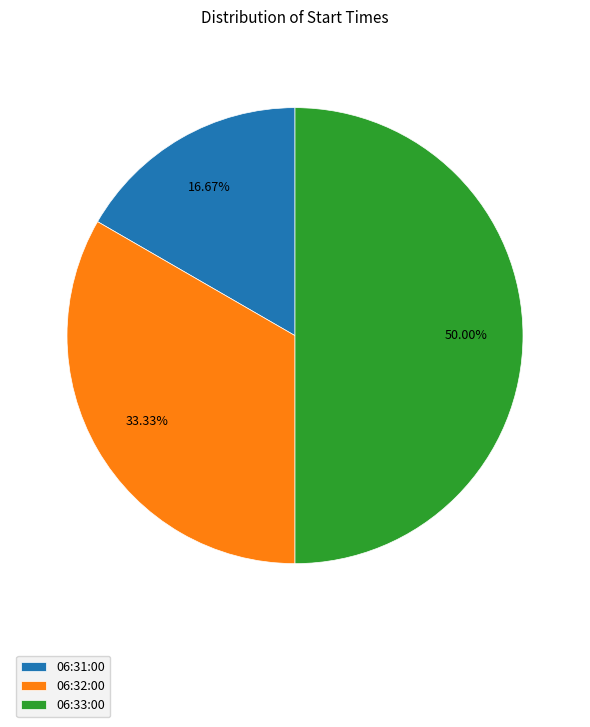

What is the smallest slice in the pie chart?

06:31:00